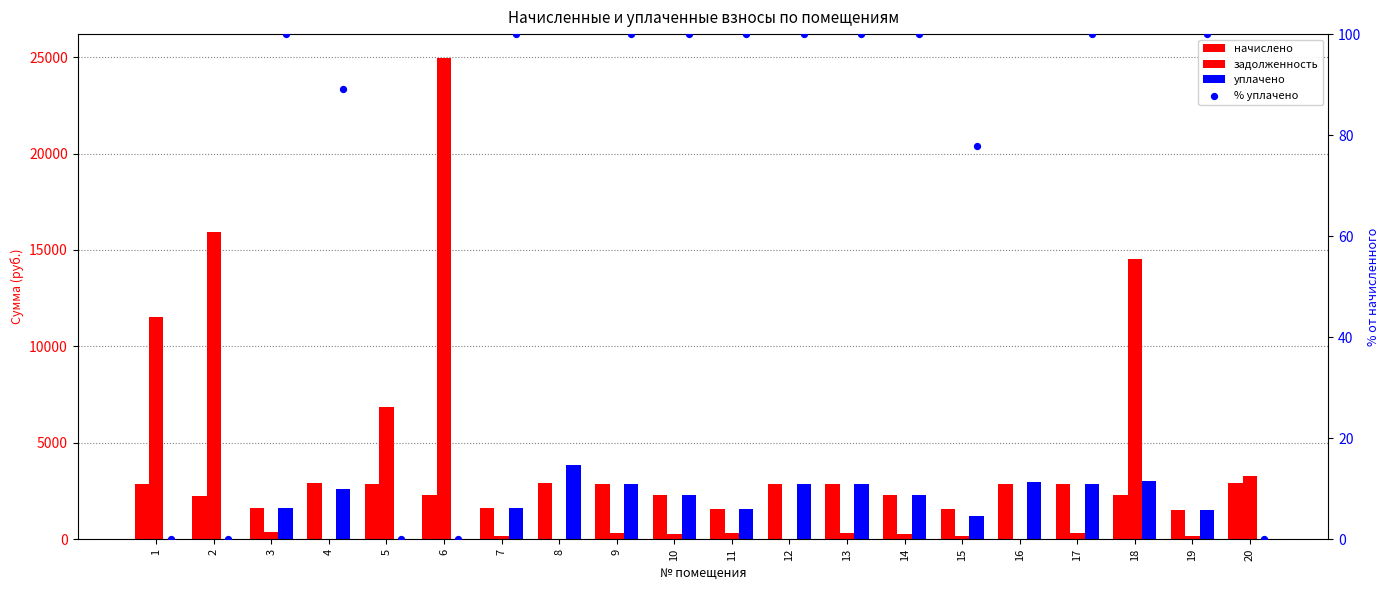

What is the total value across all series at 15?

3006.0